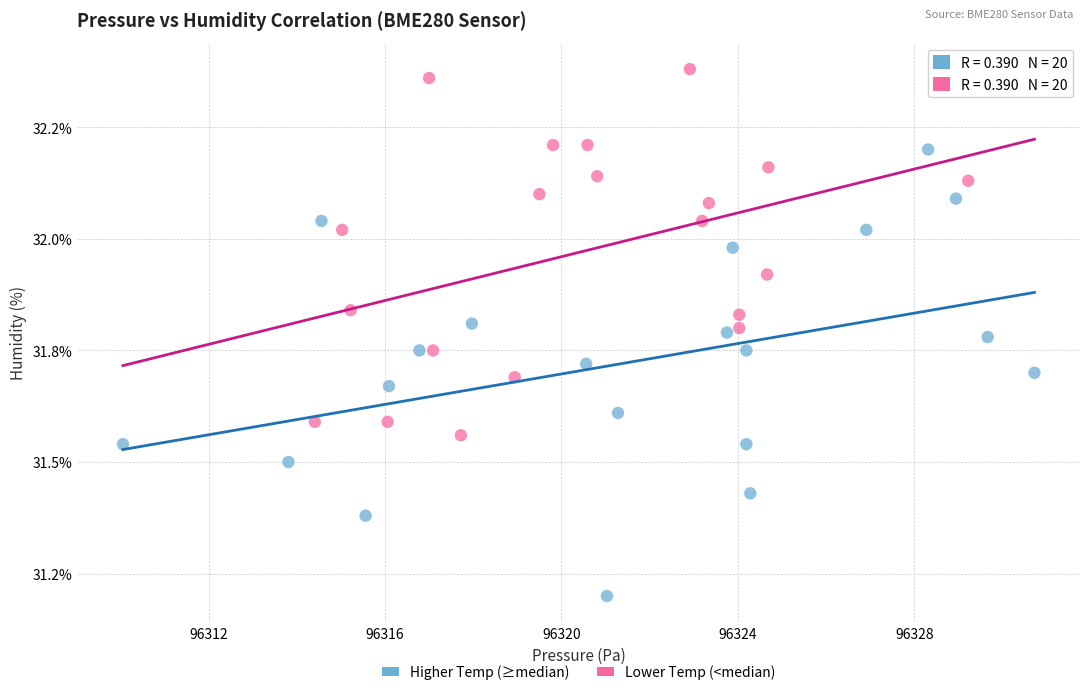

Which series has the widest spread of Y values?

Higher Temp (≥median)